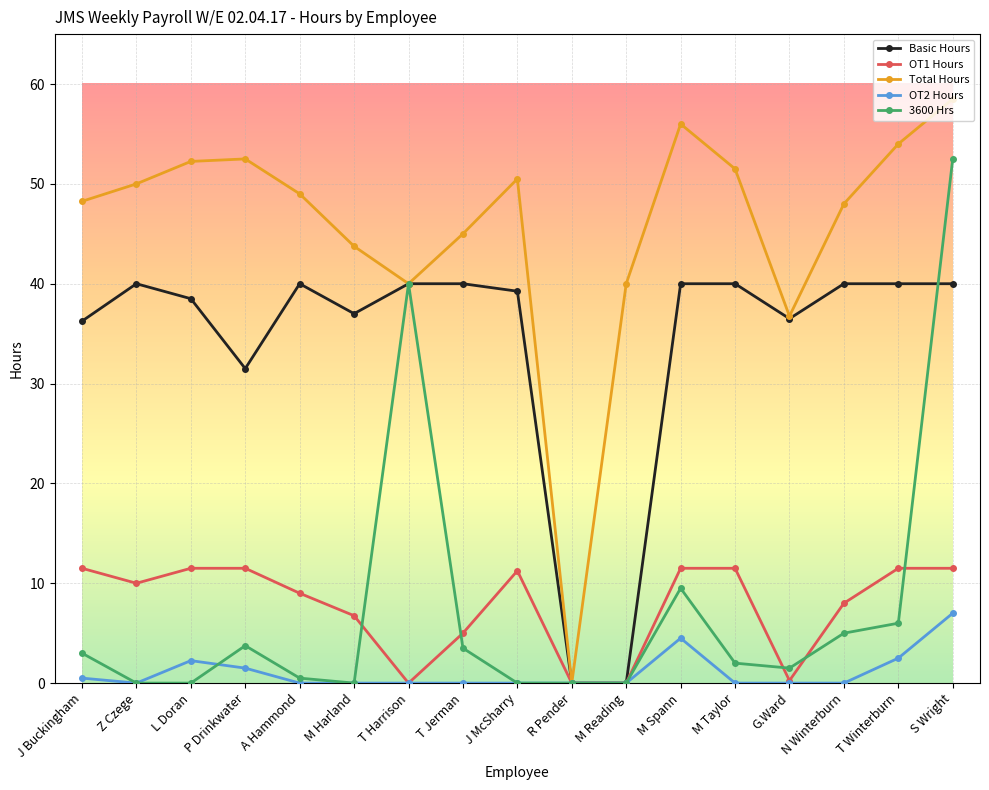

At which category is the sum across all series the highest?

S Wright